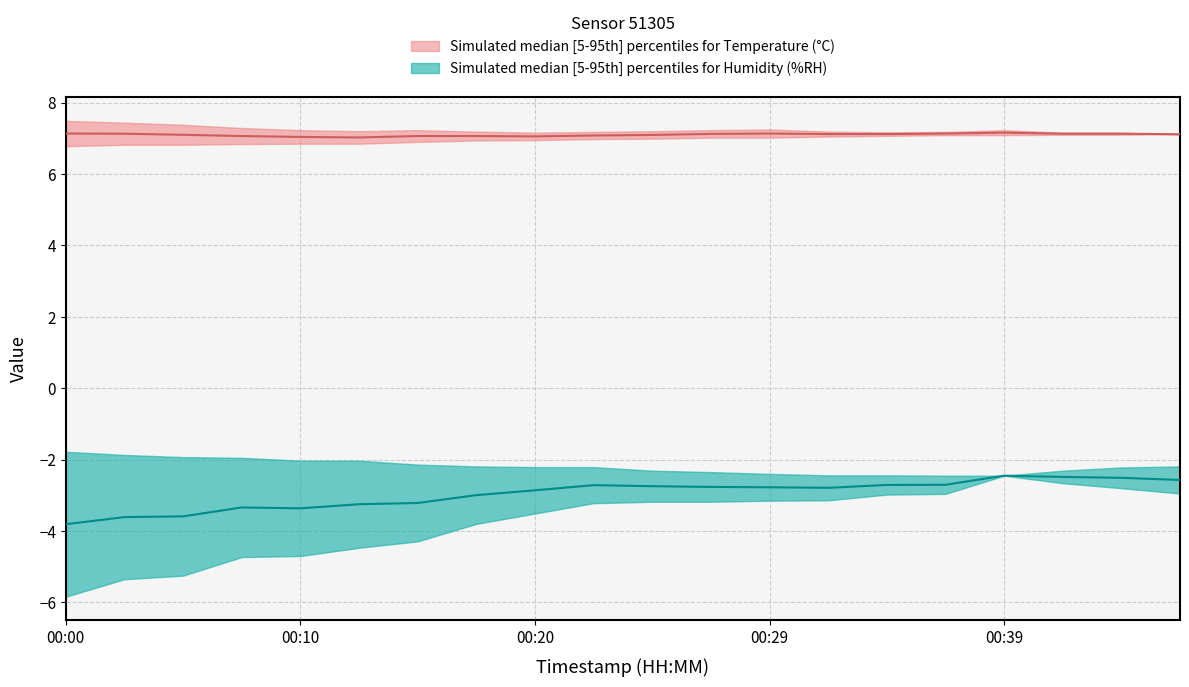

What is the sum of all temperature_lower values?

139.4